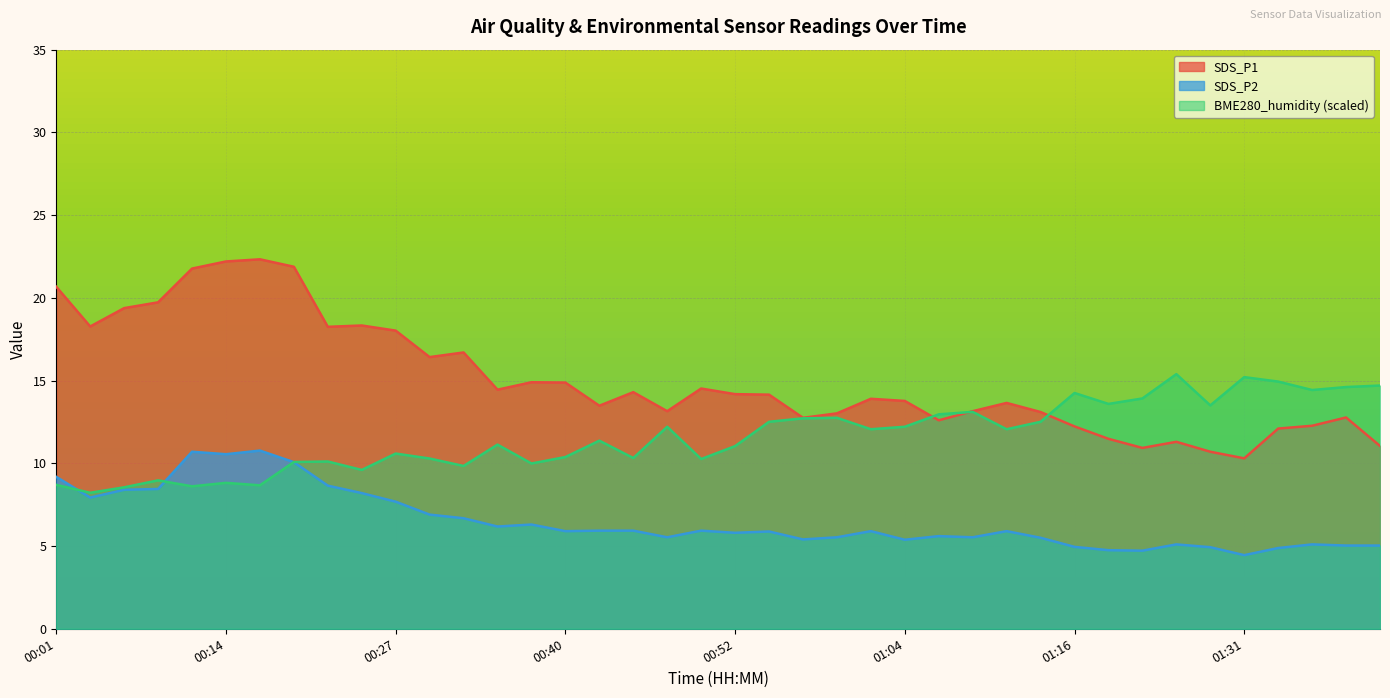

Which series has the widest spread of values?

SDS_P1